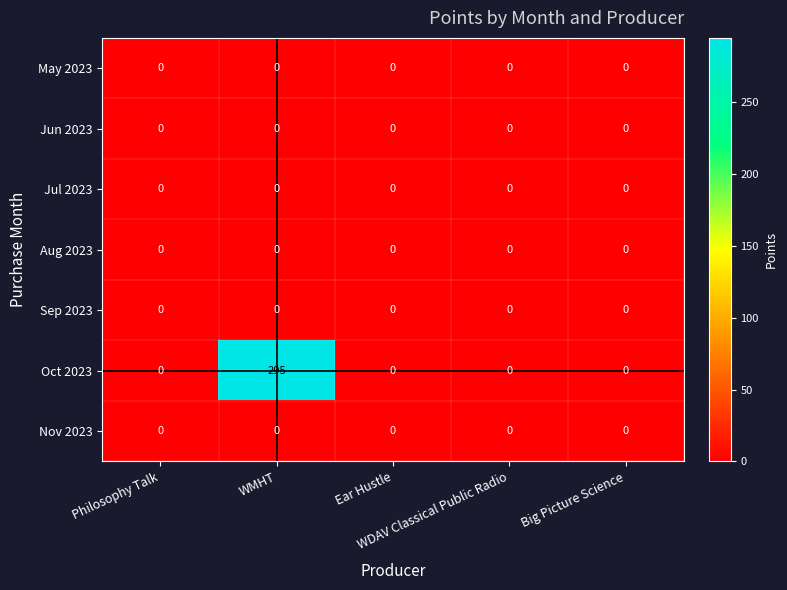

Which series has the widest spread of values?

Oct 2023